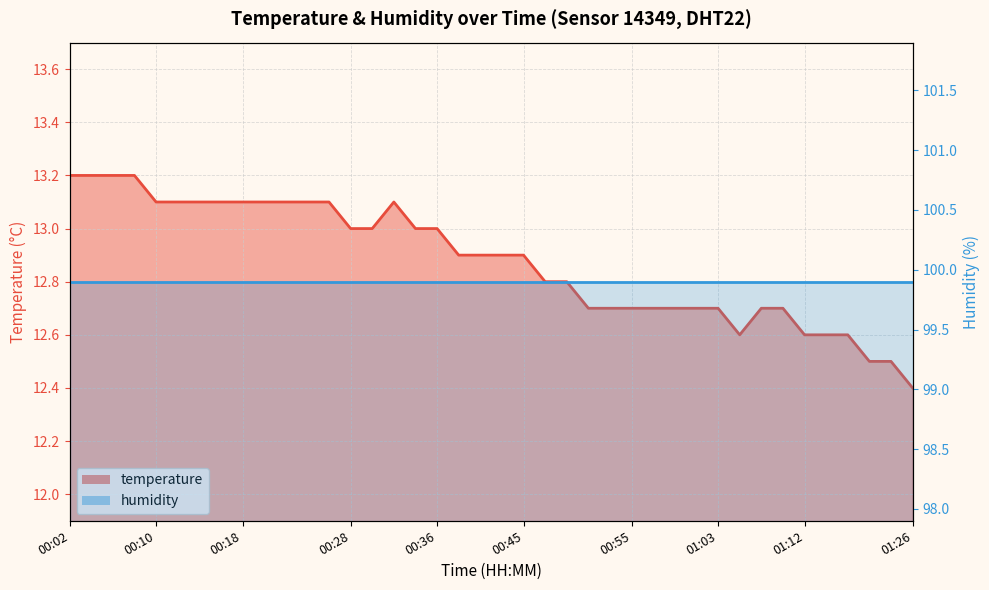

At which category does the chart reach its minimum across all series?

01:26